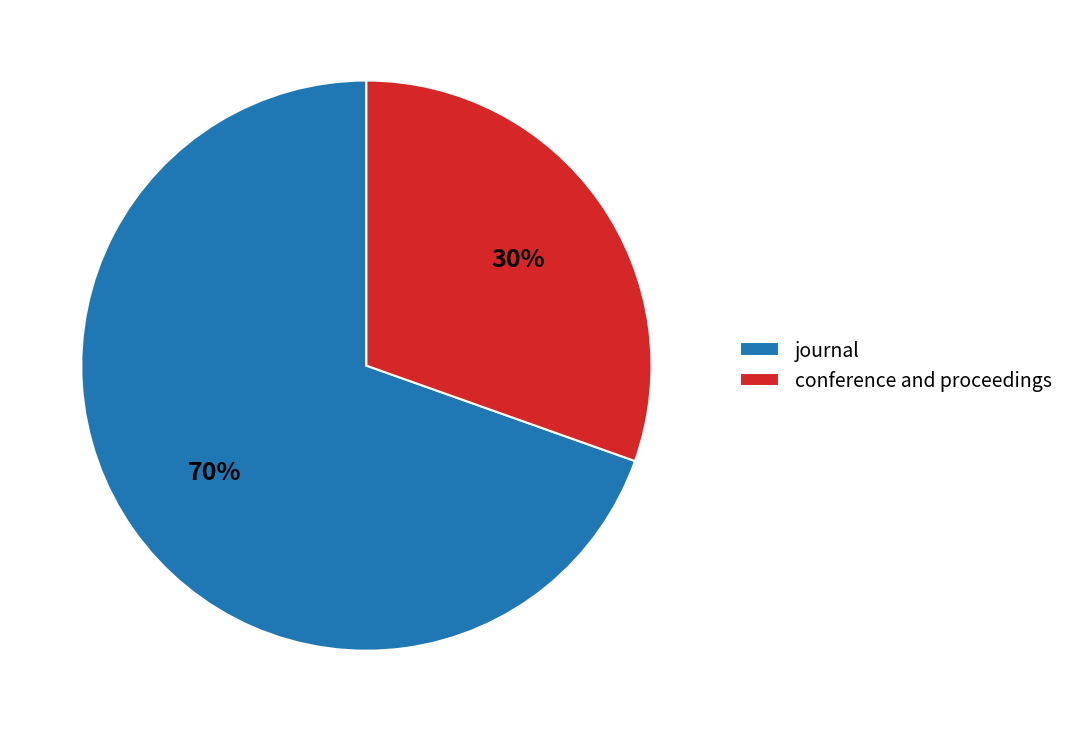

Is the sum of conference and proceedings and journal greater than half?

Yes